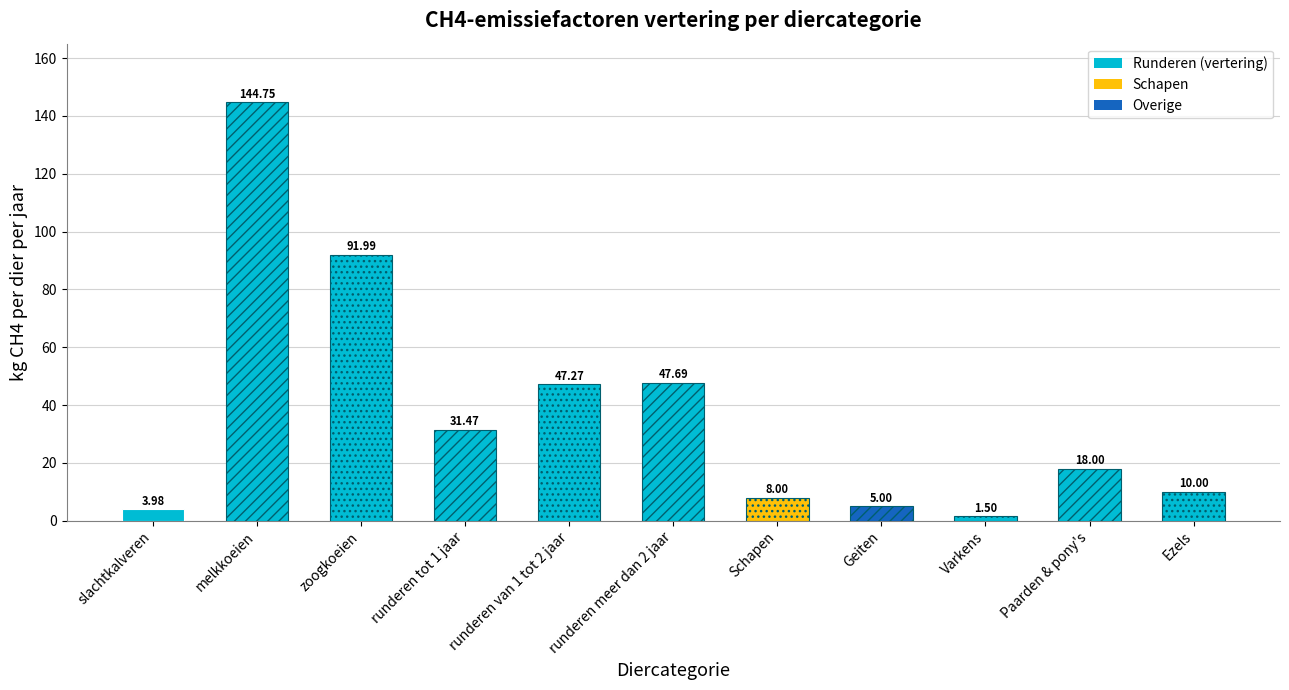

What is the smallest value displayed?

1.5